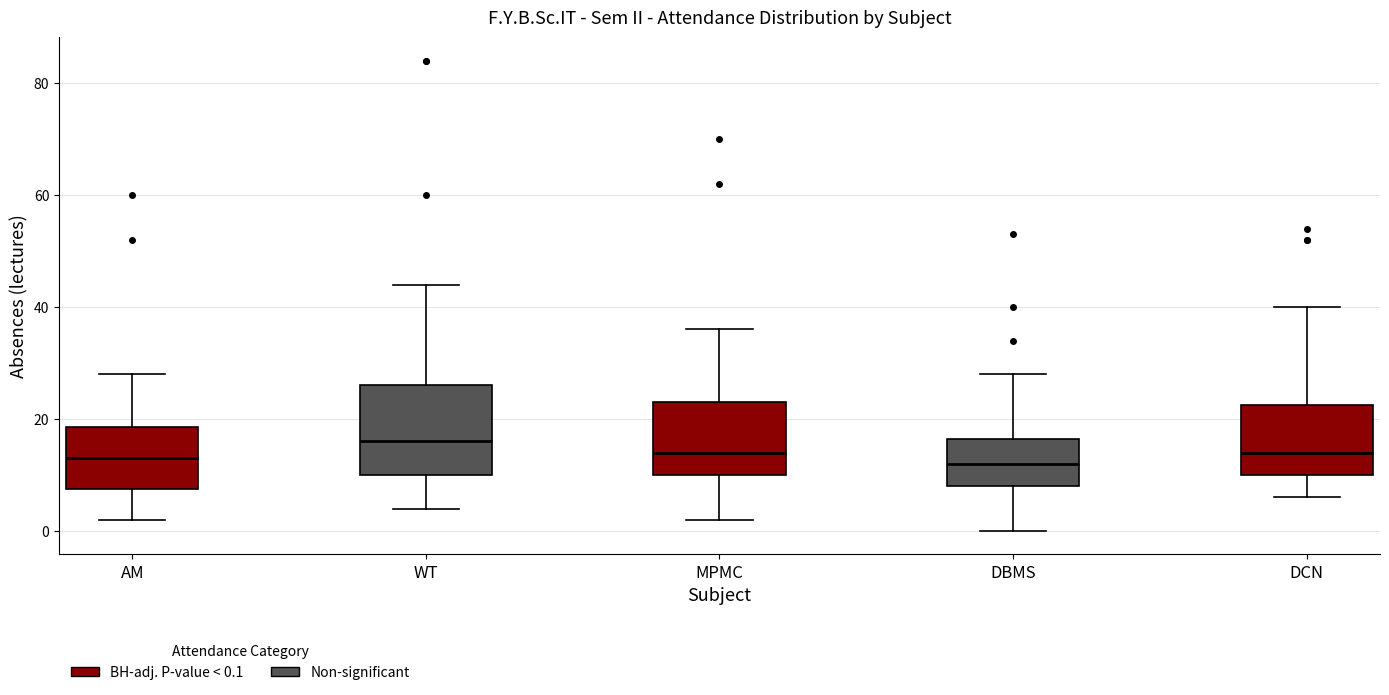

Reading left to right, read every box against the y-axis: the position of its median line, the range the box covers, and the ends of its whiskers. The values are not printed on the chart, so give them approximately, as read against the axis.

AM: median 14, box 8 to 18, whiskers 2 to 28
WT: median 16, box 10 to 26, whiskers 4 to 44
MPMC: median 14, box 10 to 24, whiskers 2 to 36
DBMS: median 12, box 8 to 16, whiskers 0 to 28
DCN: median 14, box 10 to 22, whiskers 6 to 40